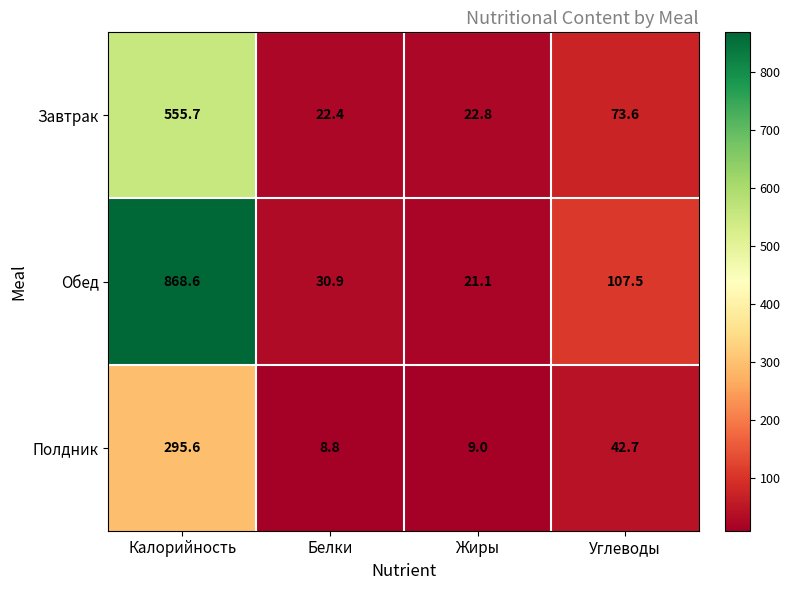

What is the difference between the Завтрак values at Углеводы and Жиры?

50.8